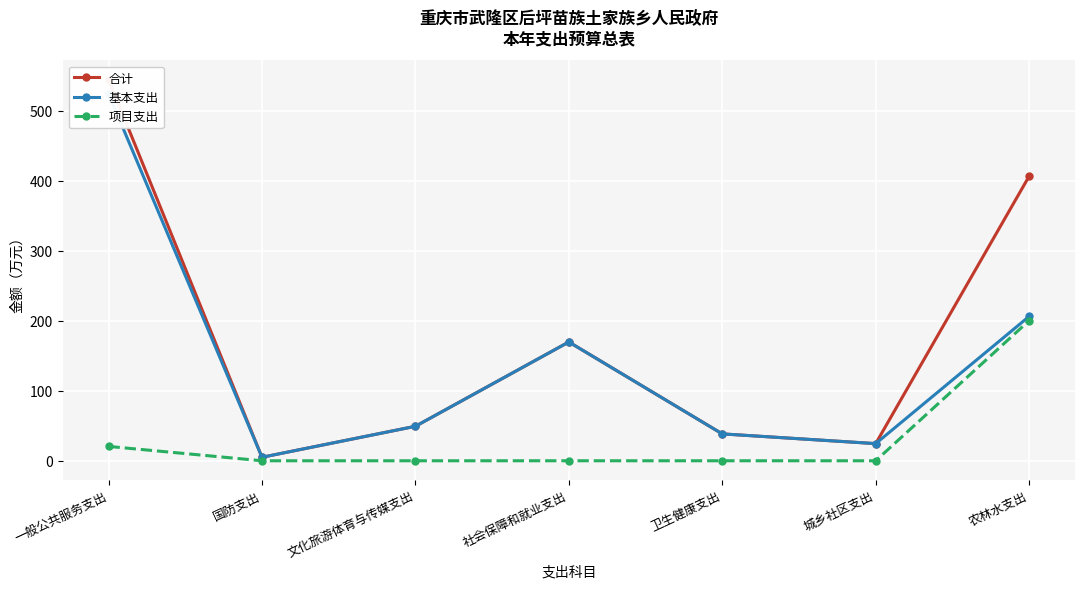

The value of 基本支出 at 农林水支出 is 206.1. True or false?

True